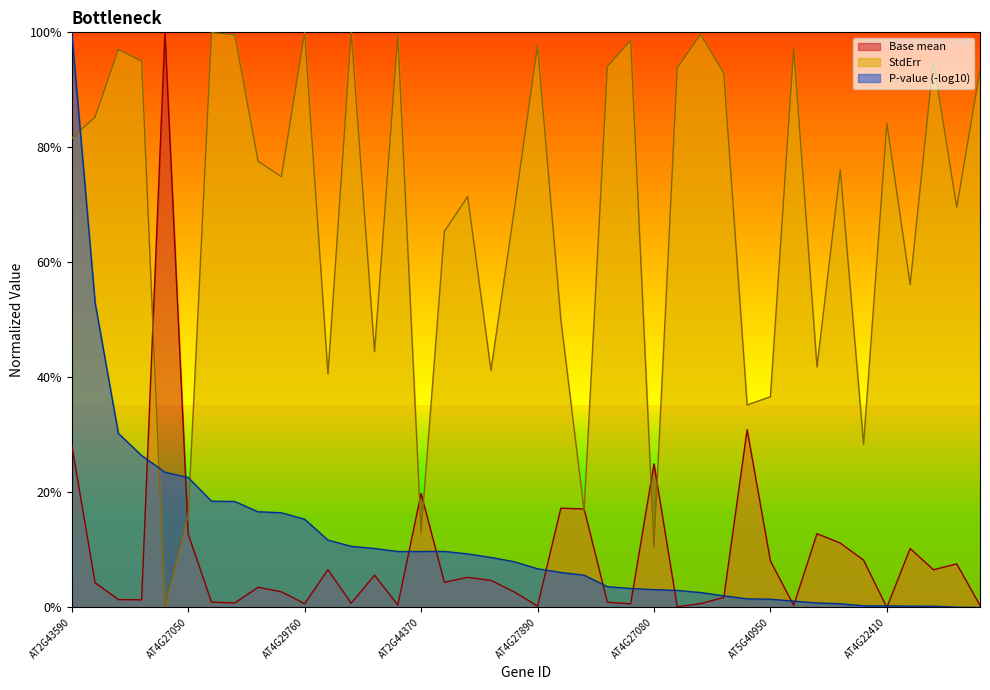

At which category is the sum across all series the highest?

AT2G43590